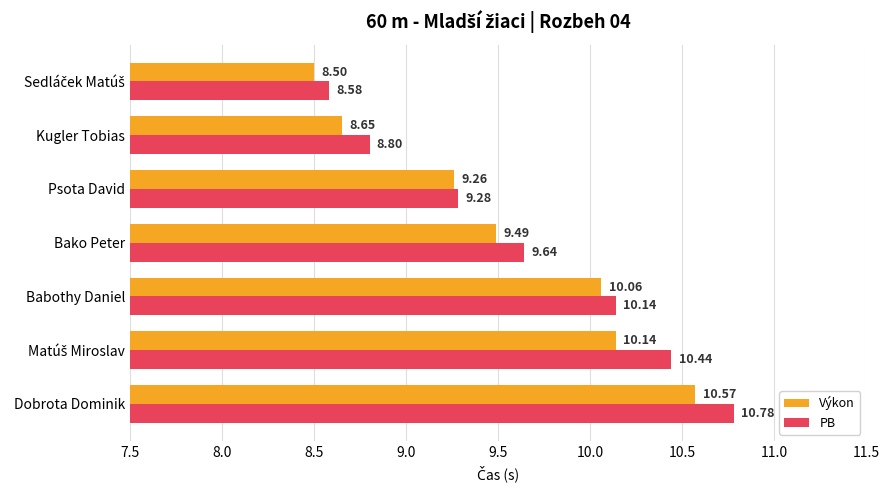

Rank the series by their maximum value, from lowest to highest.

Výkon, PB